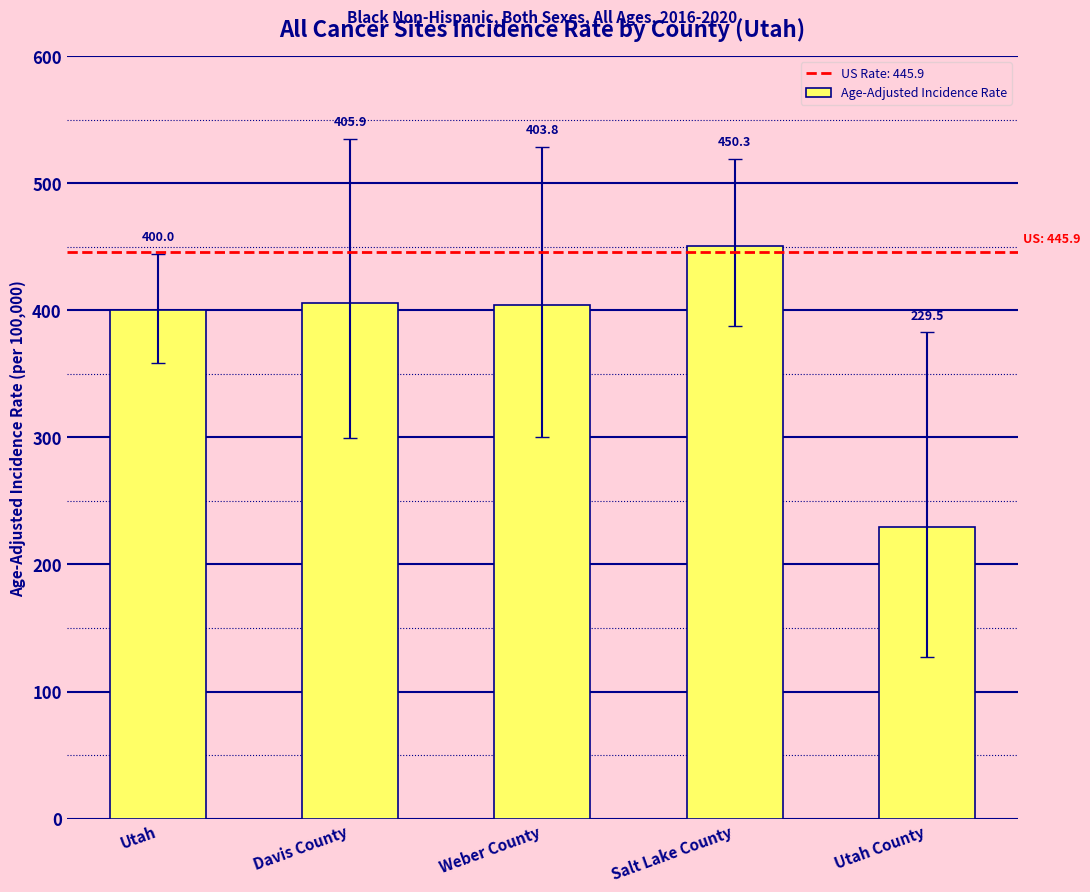

What is the change in value from Davis County to Utah County?

-176.4